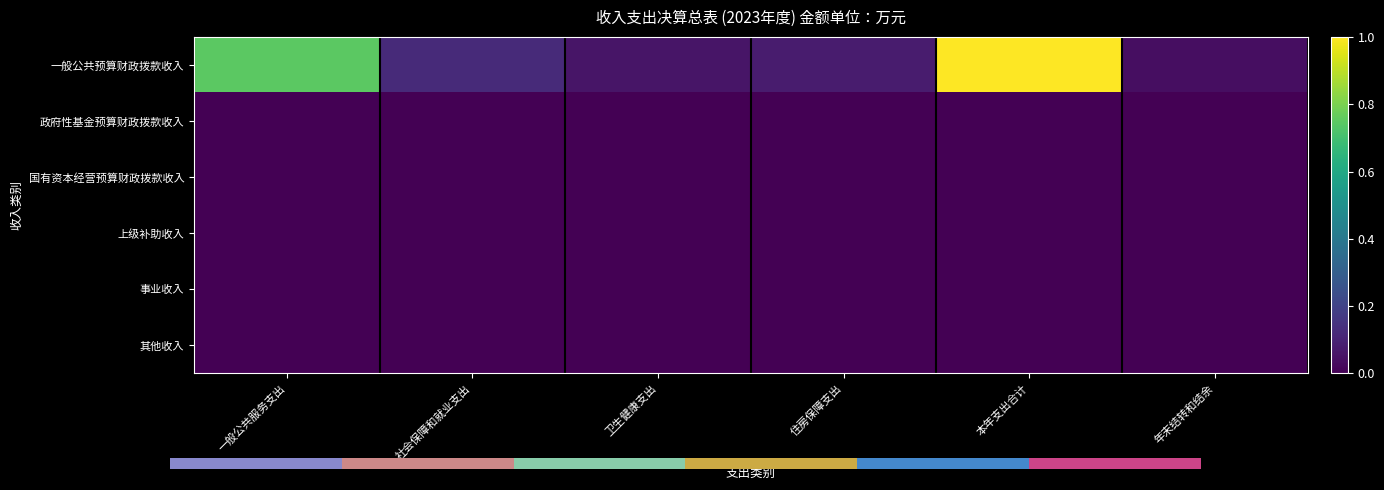

At which category is the sum across all series the highest?

本年支出合计